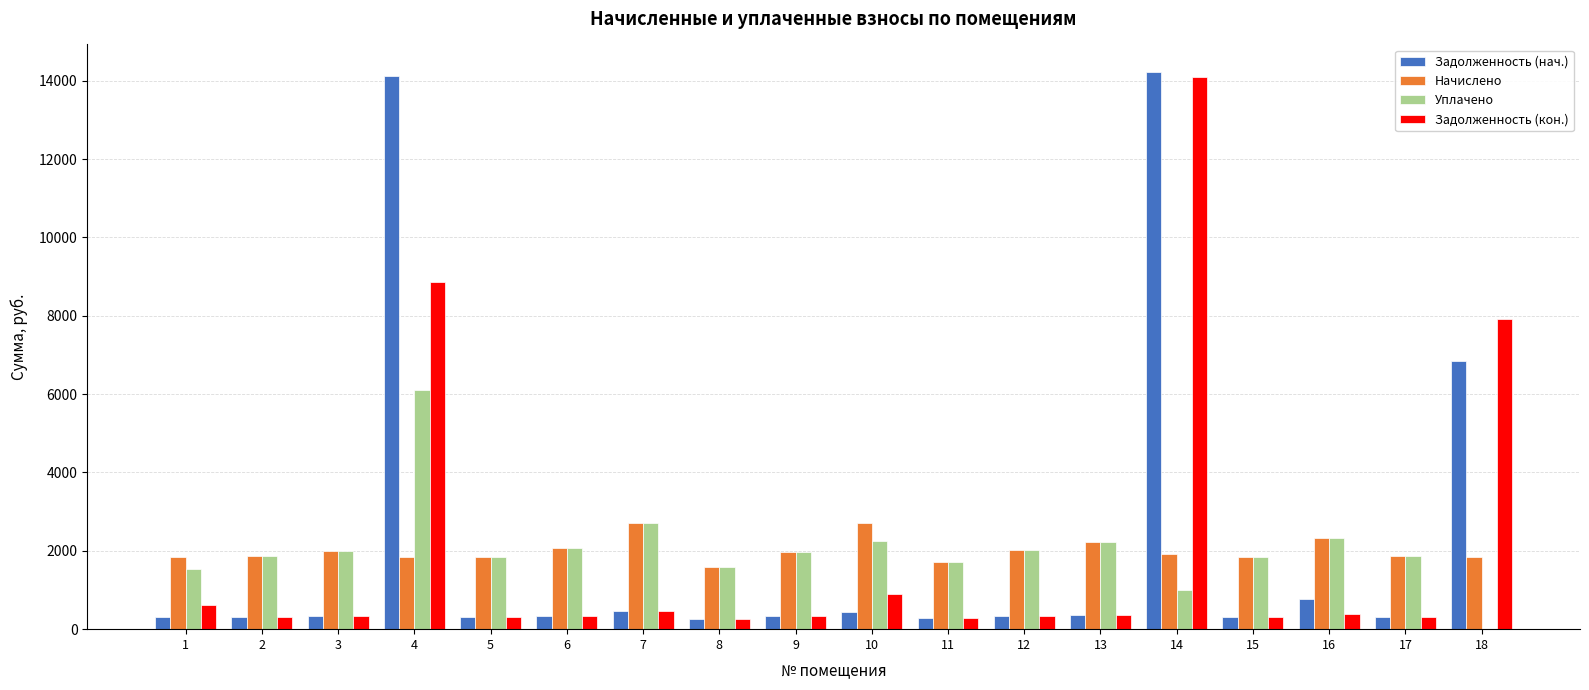

What is the maximum value shown in the chart?

14214.6